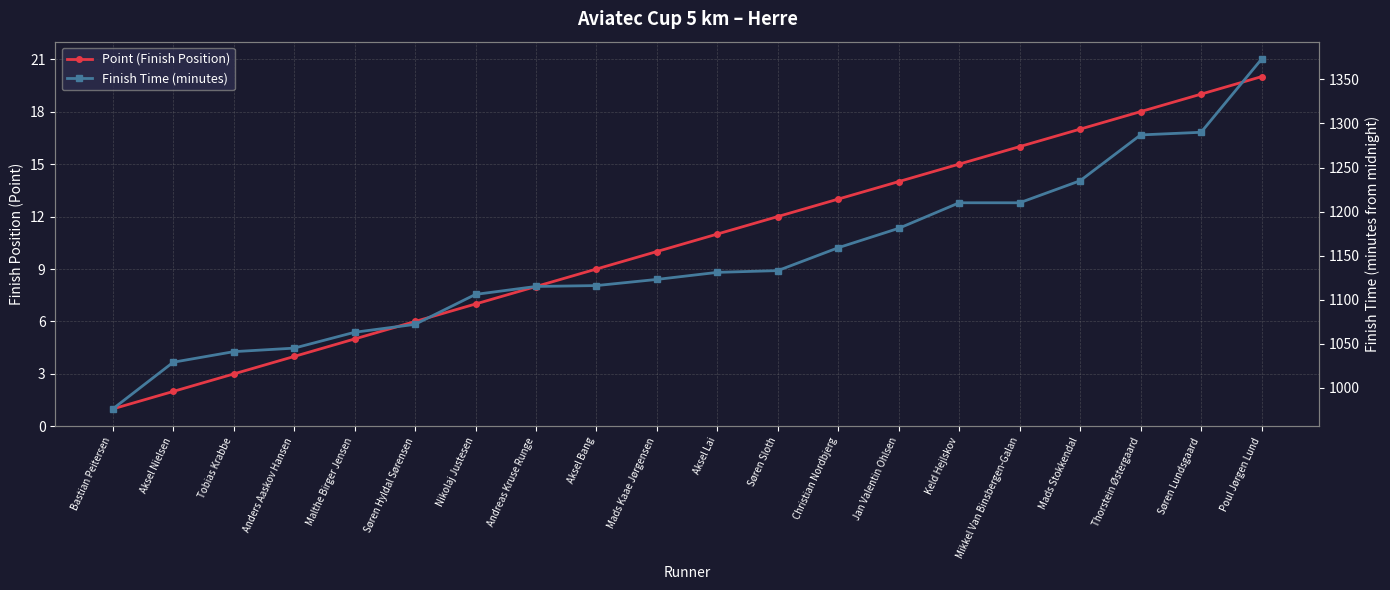

Which series has the largest range (max minus min)?

Finish Time (minutes)